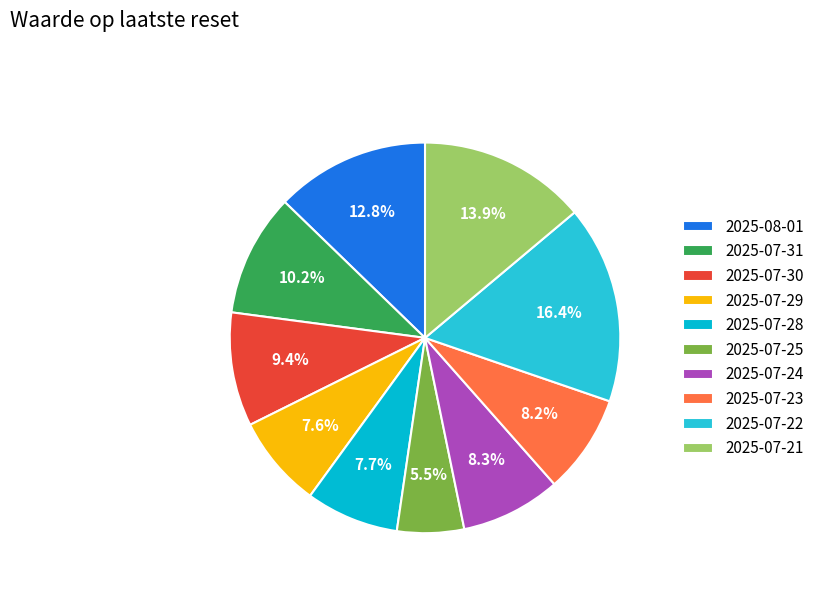

What percentage do 2025-07-30 and 2025-07-23 together represent?

17.6%